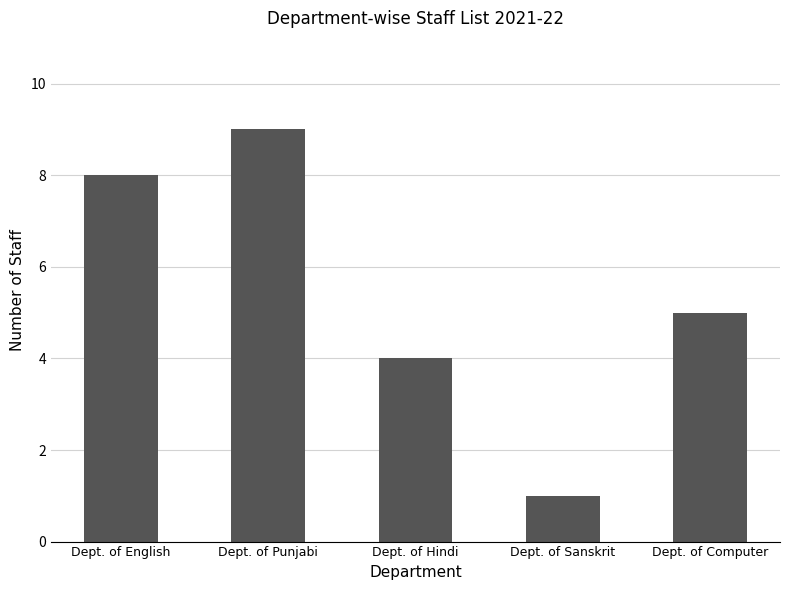

Reading left to right, list all the values displayed in this chart.

8	9	4	1	5